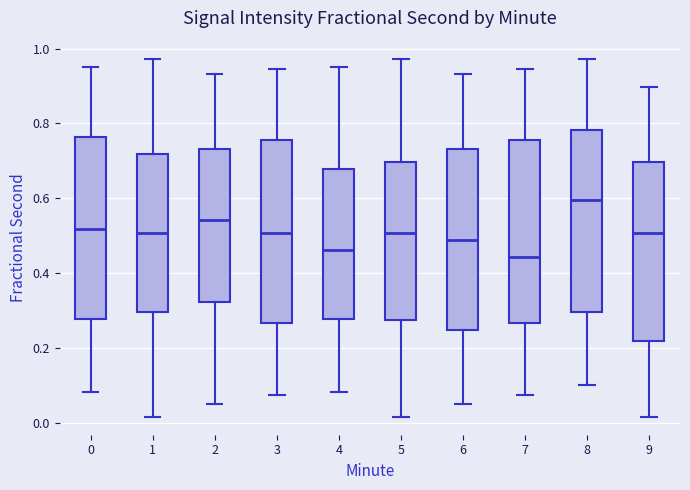

Which box has the highest median line?

8